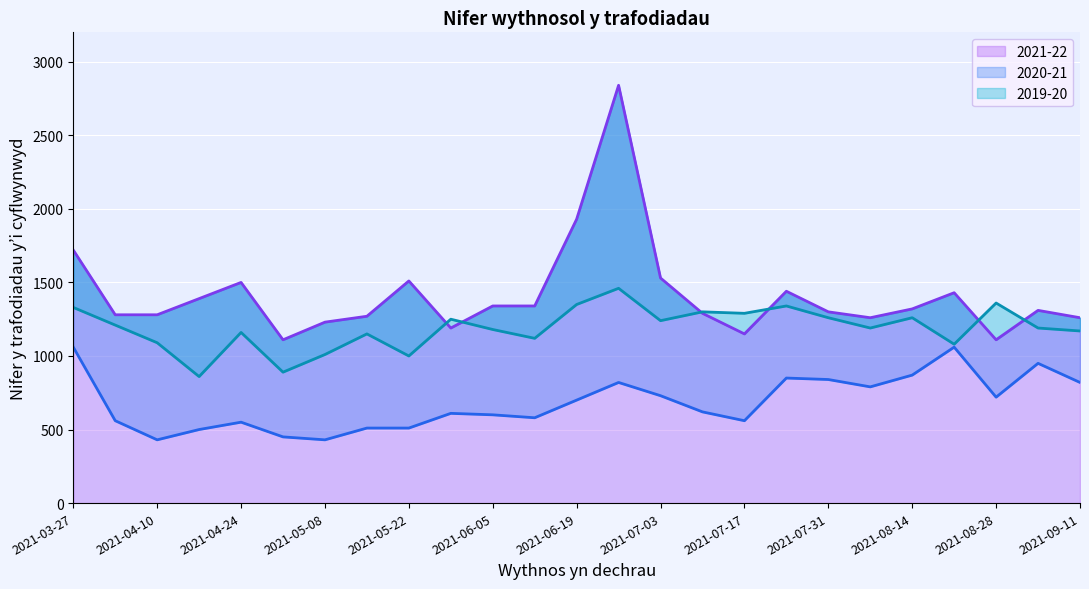

Which series has the largest total across all categories?

2021-22